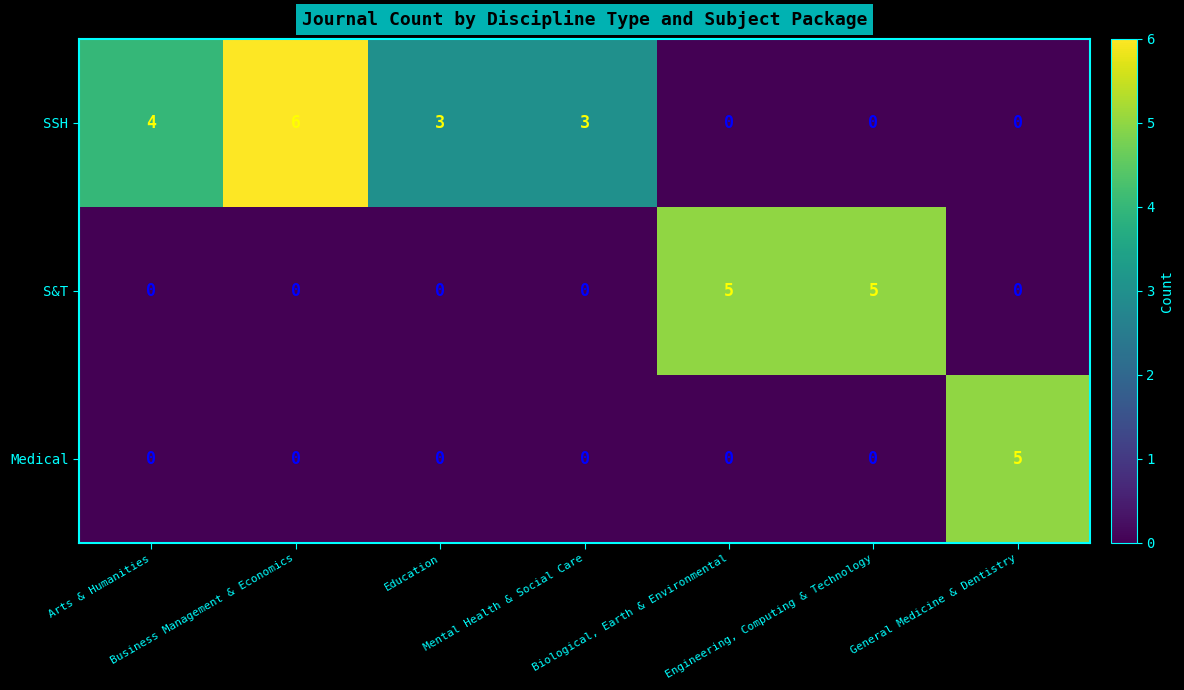

At how many categories does at least one series exceed 1?

7